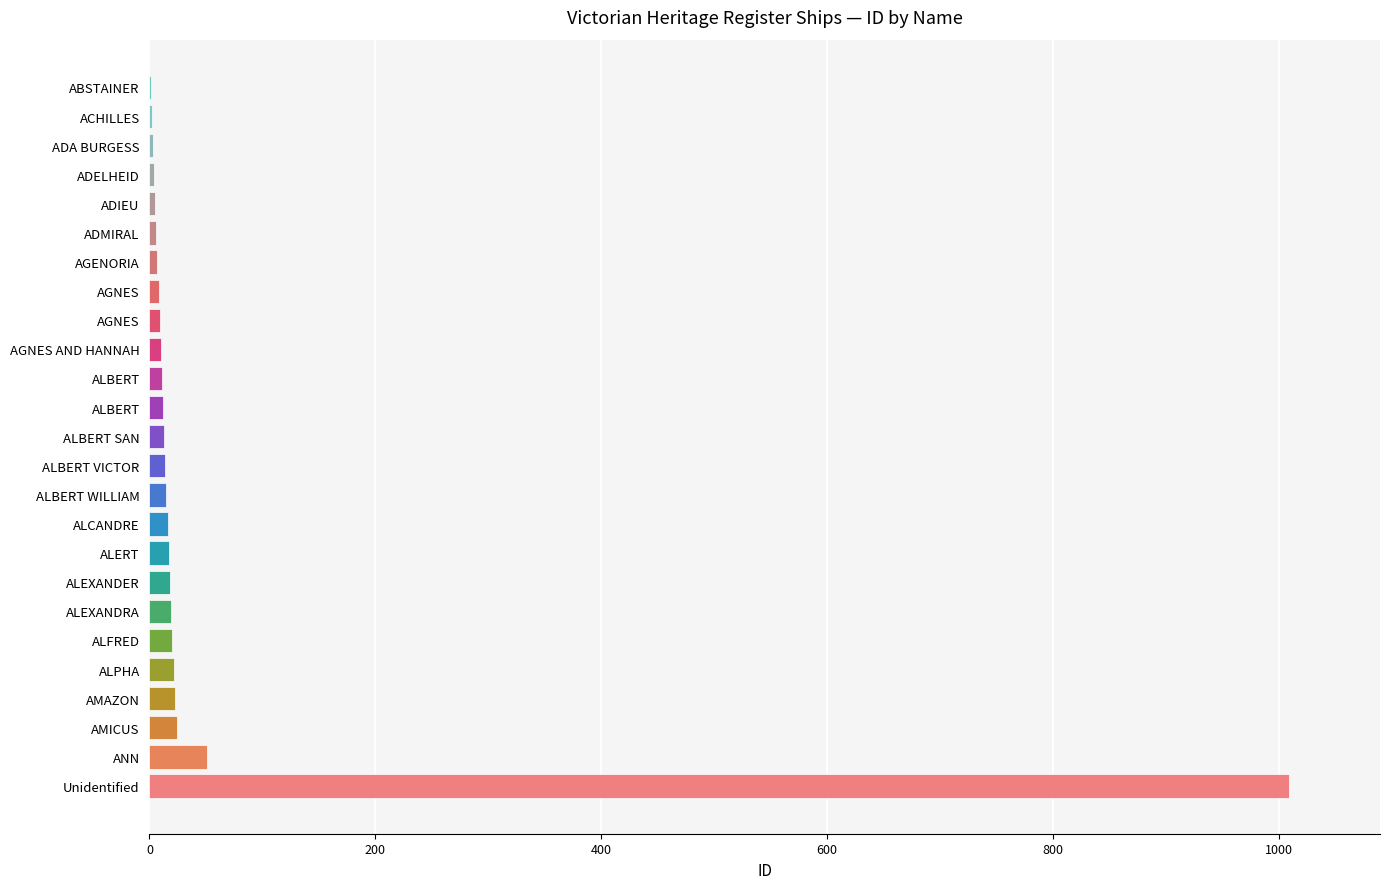

How many data points does each series have?

25